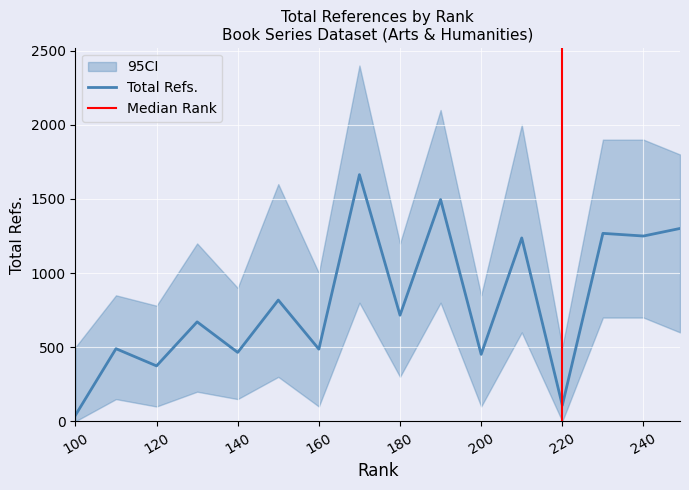

What is the change in value from 130 to 200?

-219